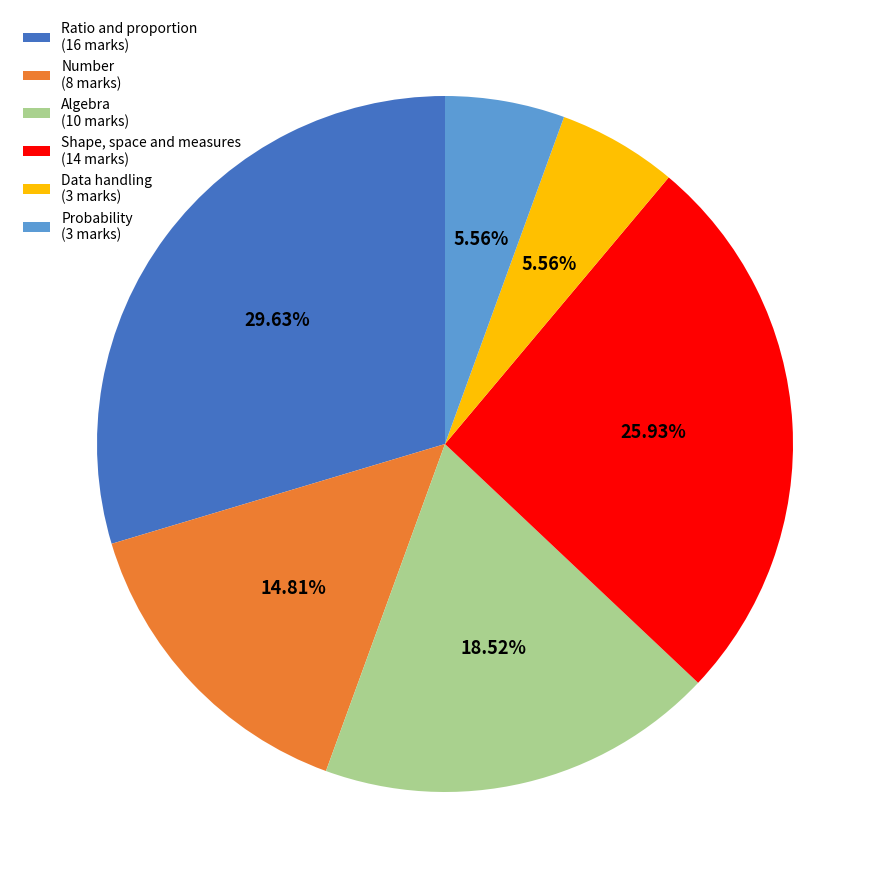

Is there a majority slice in this chart?

No